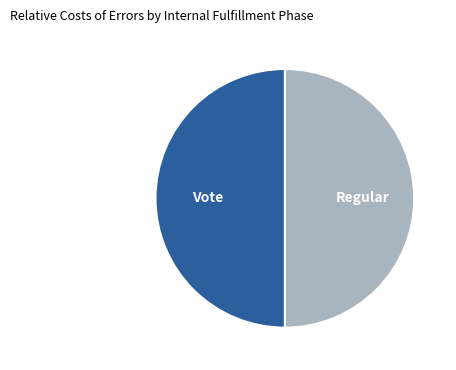

The Vote slice represents 39% of the pie. True or false?

False